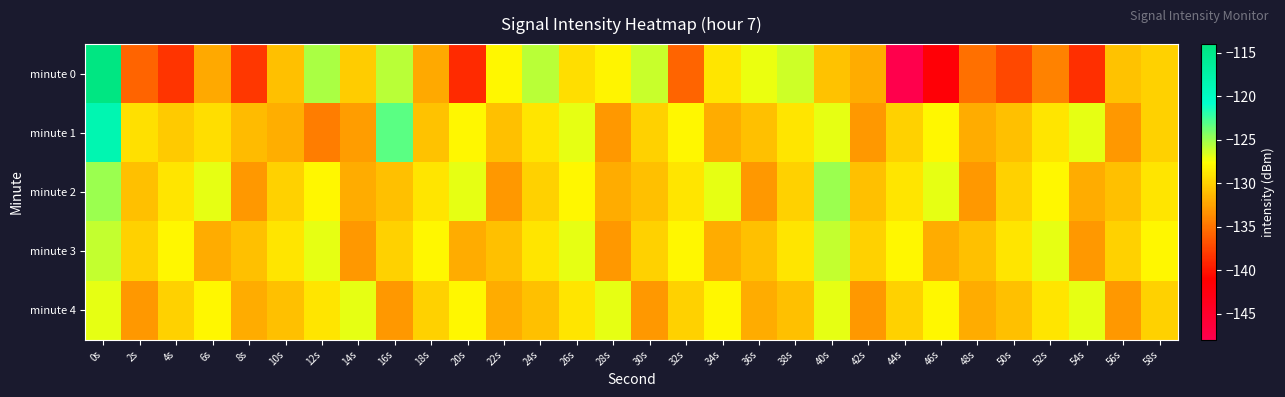

At which category is the sum across all series the highest?

0s